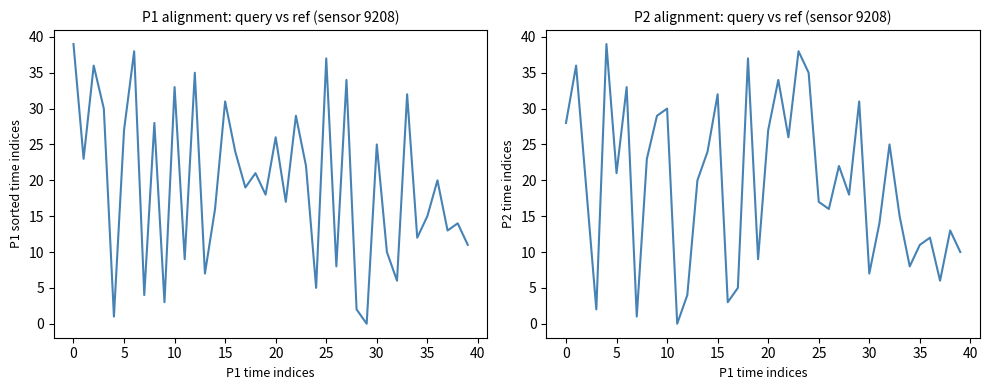

How many values in P1 alignment are above zero?

39